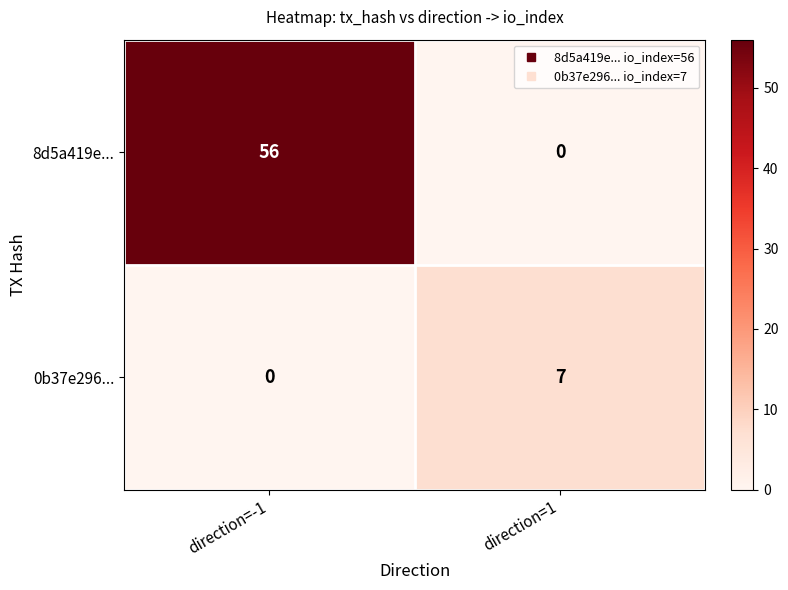

What is the sum of the 0b37e296... values at direction=1 and direction=-1?

7